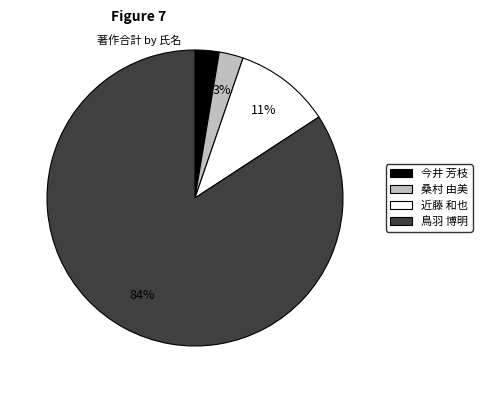

Does any single category account for the majority?

Yes